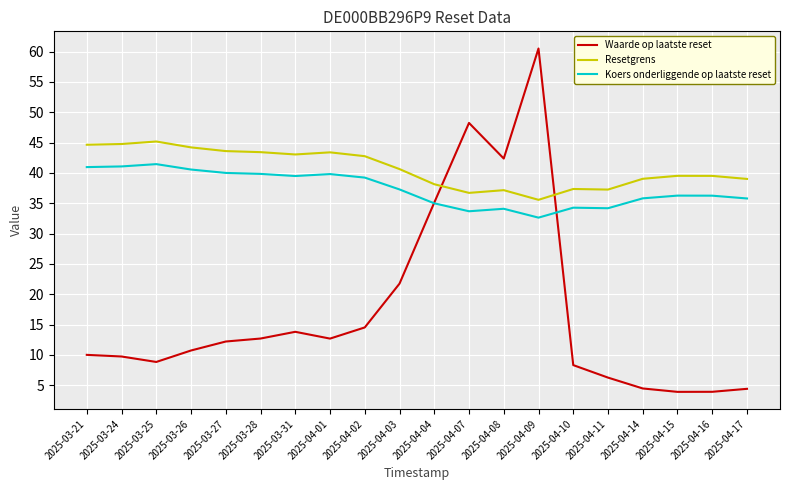

What is the difference between the Koers onderliggende op laatste reset values at 2025-04-07 and 2025-04-10?

0.6